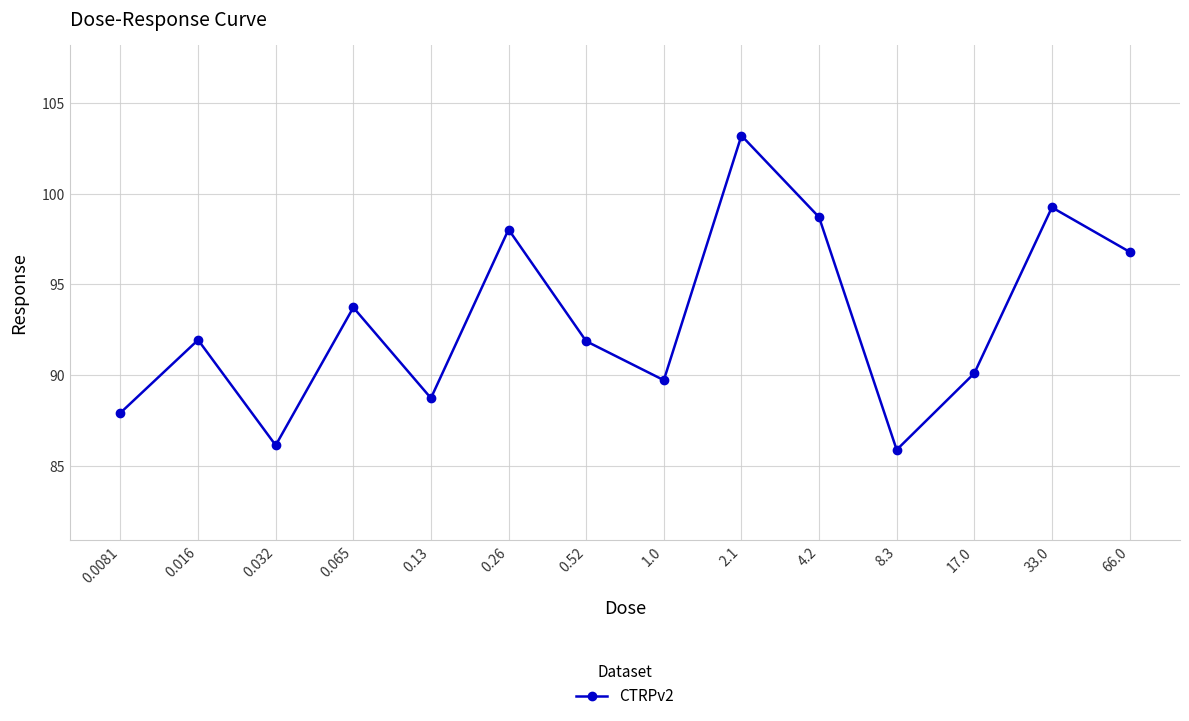

What is the average value?

93.0